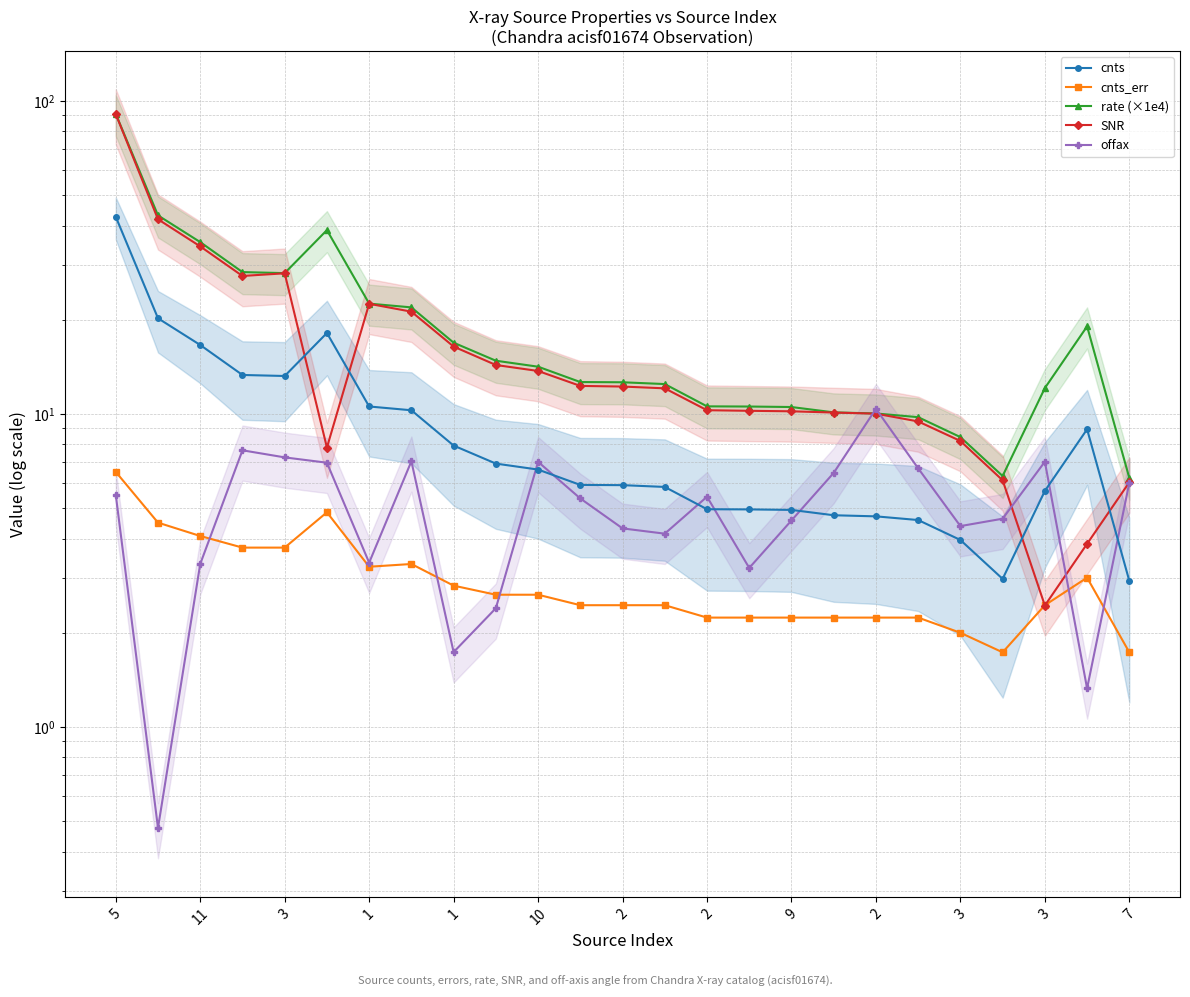

What is the lowest value of the offax series?

0.5